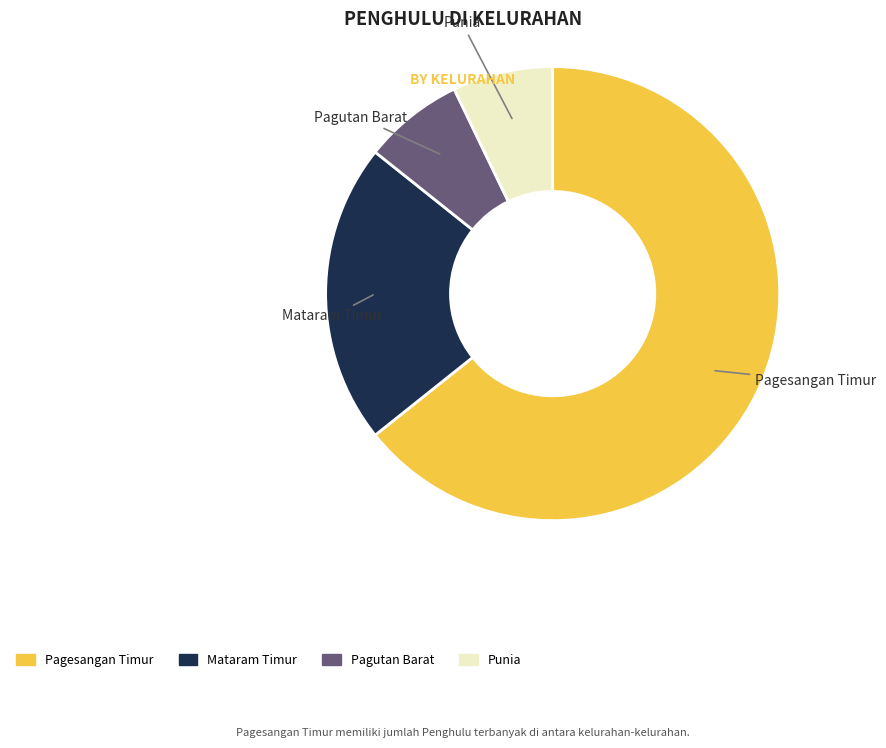

Is it true that Pagutan Barat is 14% of the pie?

False